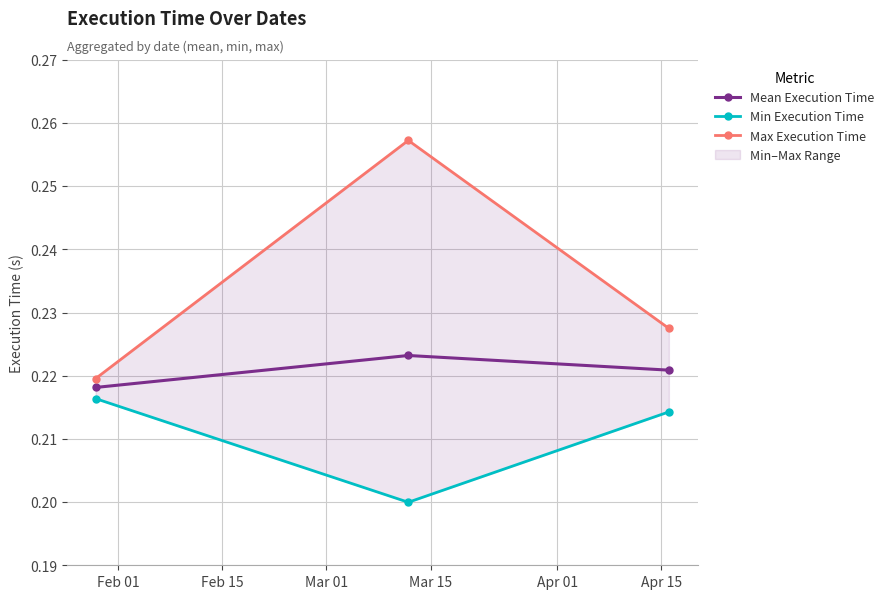

Count the Mean Execution Time values in the range 0 to 1.

3